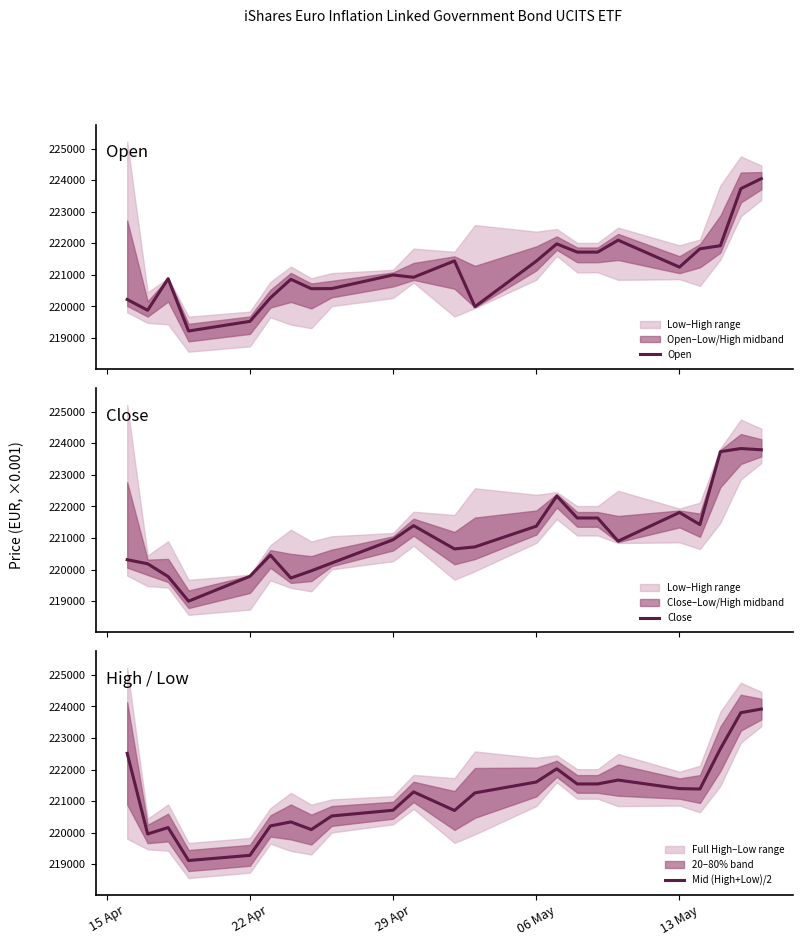

What is the highest value of the Open series?

224048